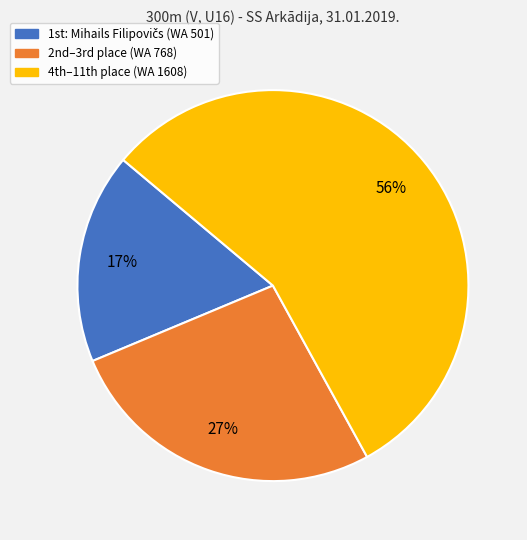

To the nearest percent, what is the average slice percentage?

33%